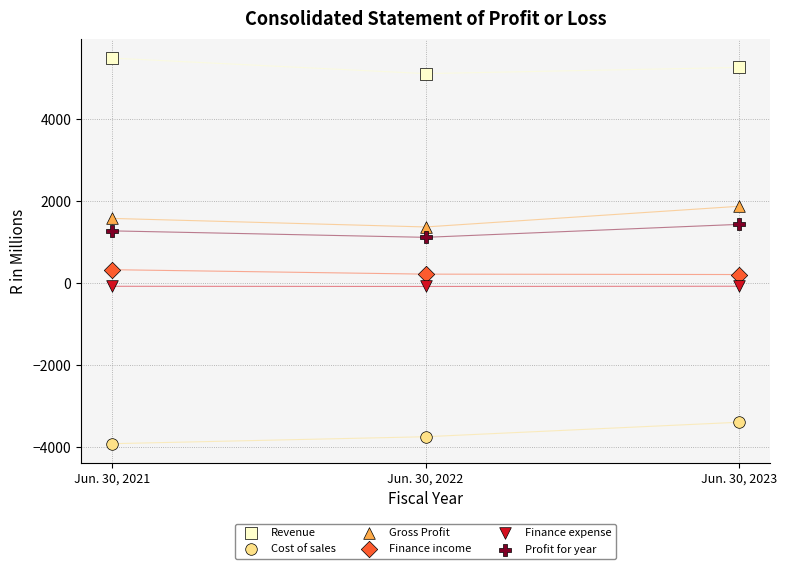

Across all data points, what is the range of Y values (max minus min)?

9407.3